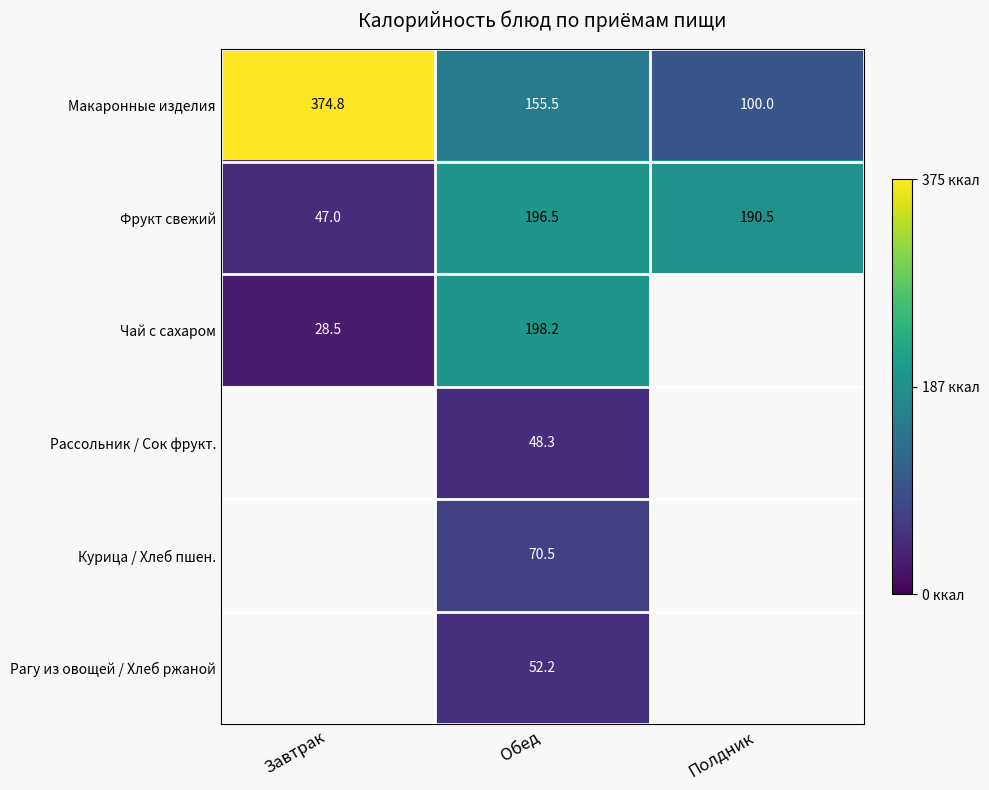

The value of Рассольник / Сок фрукт. at Обед is 72.6. True or false?

False